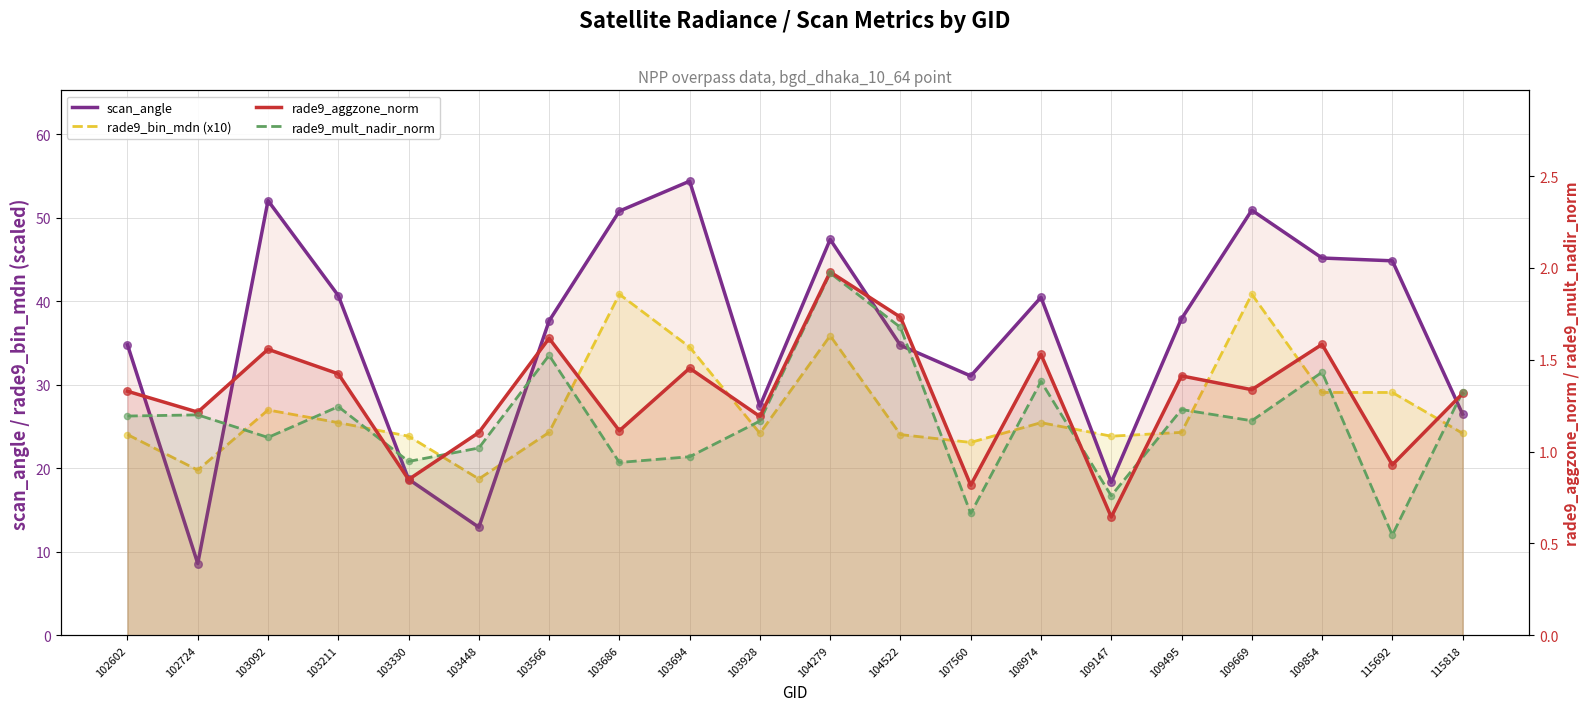

Which series contains the highest Y value?

scan_angle (line)